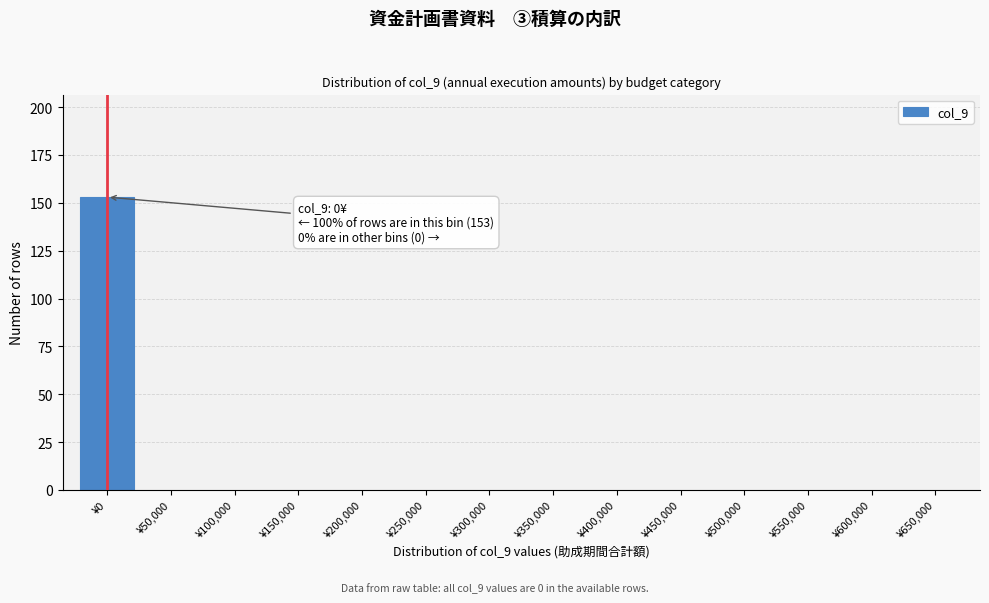

Reading left to right, list all the values displayed in this chart.

¥0=153	¥50,000=0	¥100,000=0	¥150,000=0	¥200,000=0	¥250,000=0	¥300,000=0	¥350,000=0	¥400,000=0	¥450,000=0	¥500,000=0	¥550,000=0	¥600,000=0	¥650,000=0